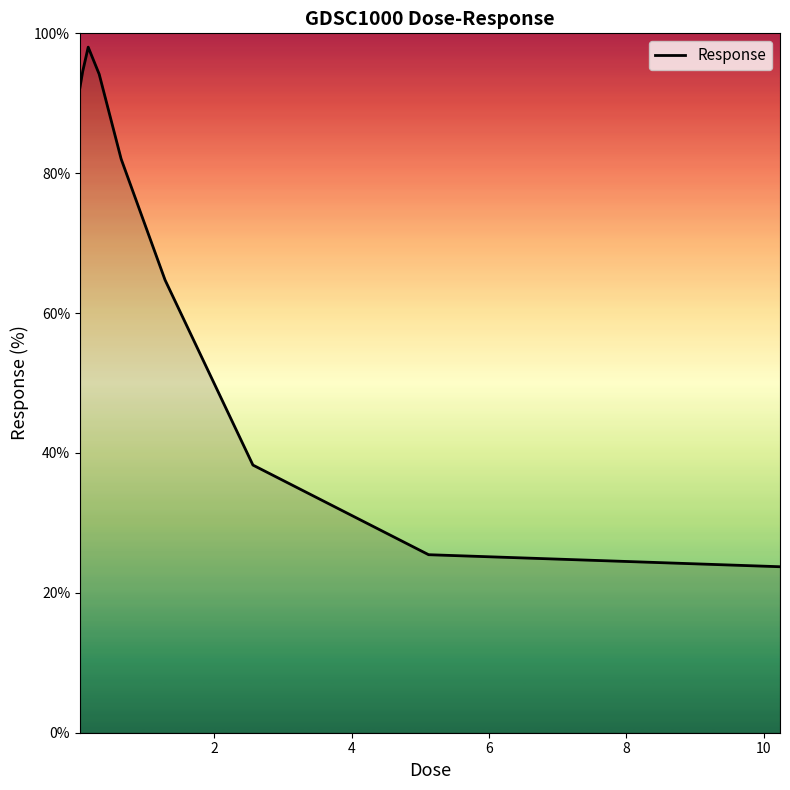

Does the chart display data point markers on the line(s)?

No